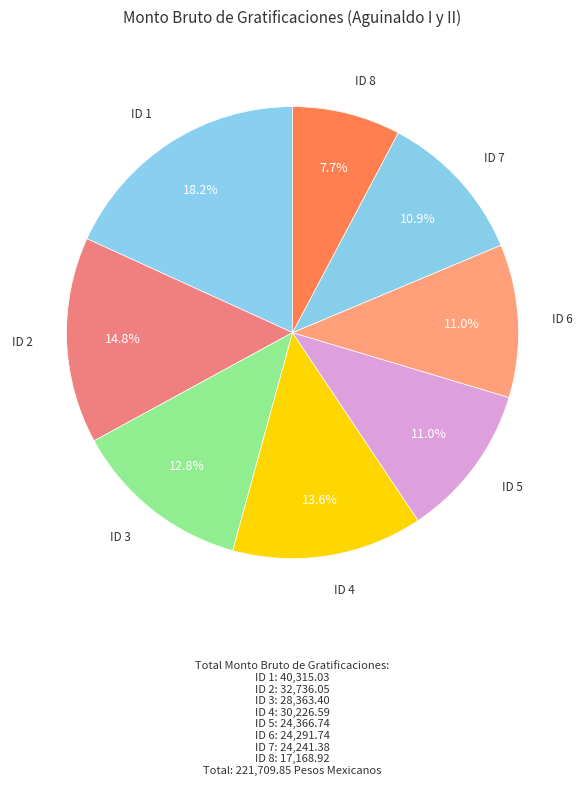

Which slice is the smallest?

ID 8